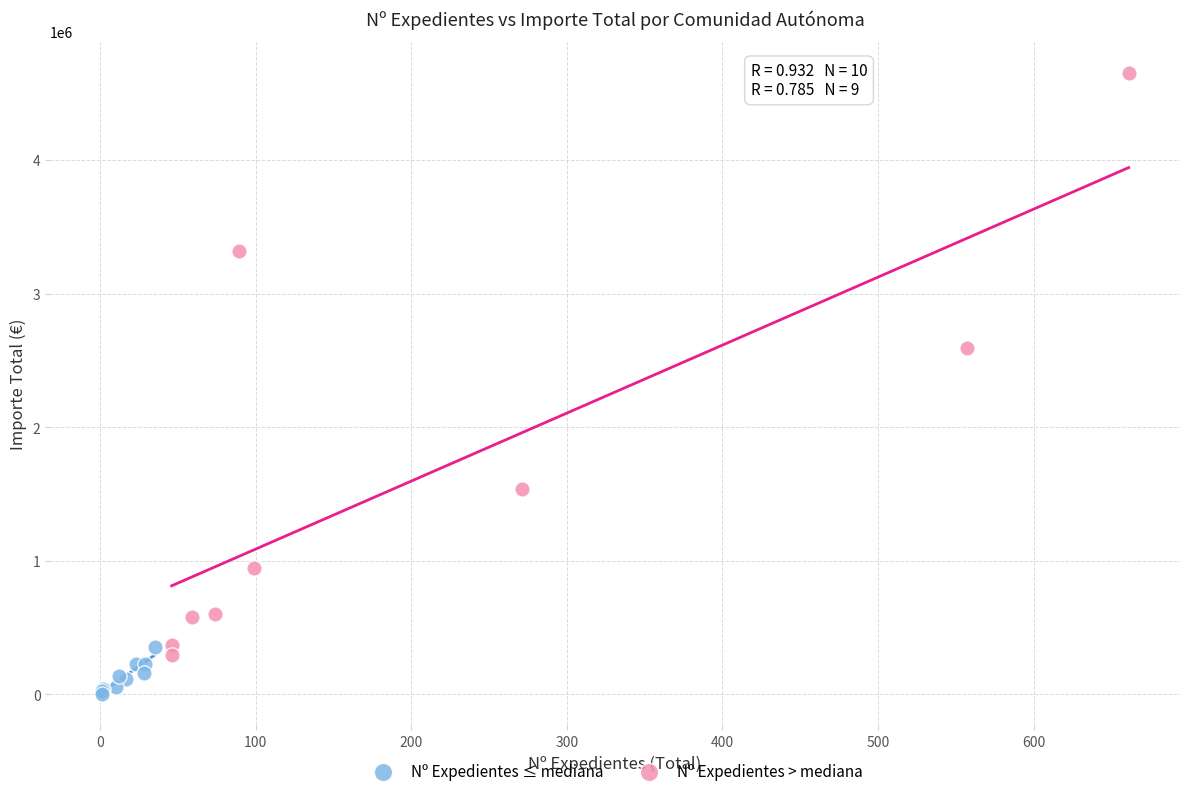

Which series has the widest spread of Y values?

Nº Expedientes > mediana